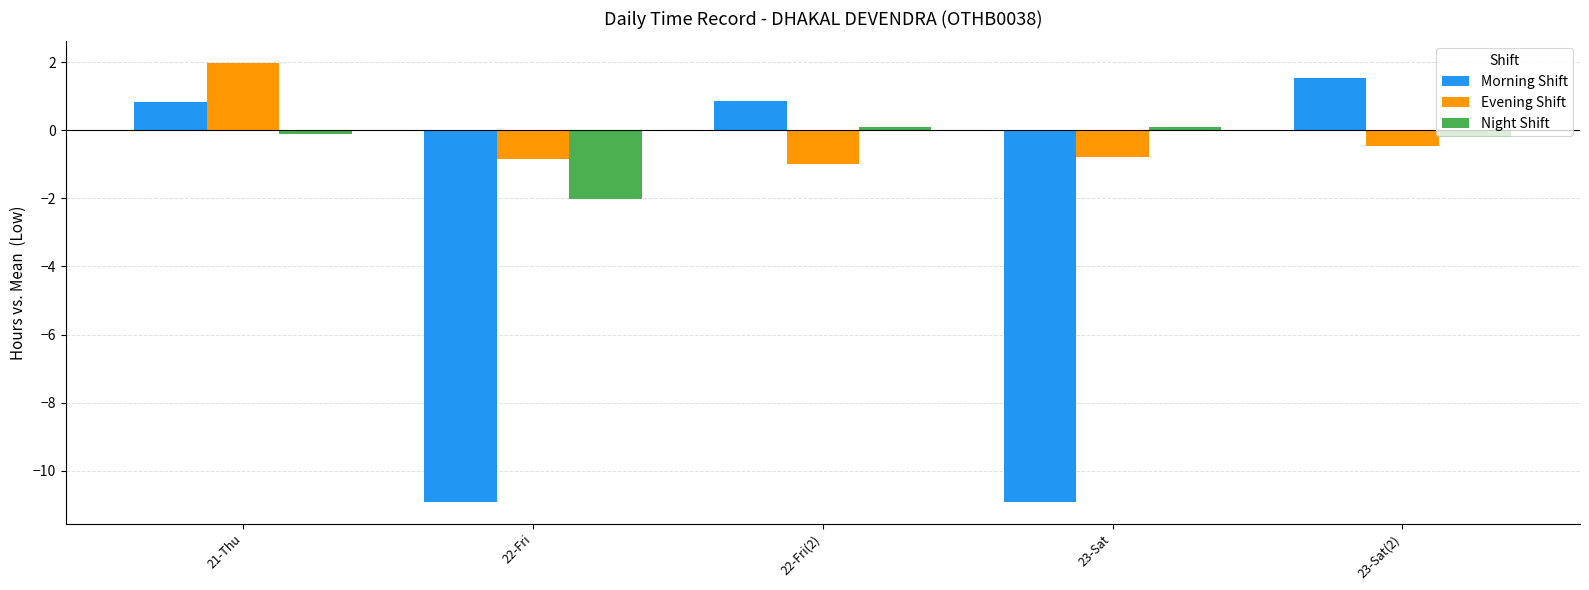

What is the difference between the maximum and minimum values in the Morning Shift series?

12.4